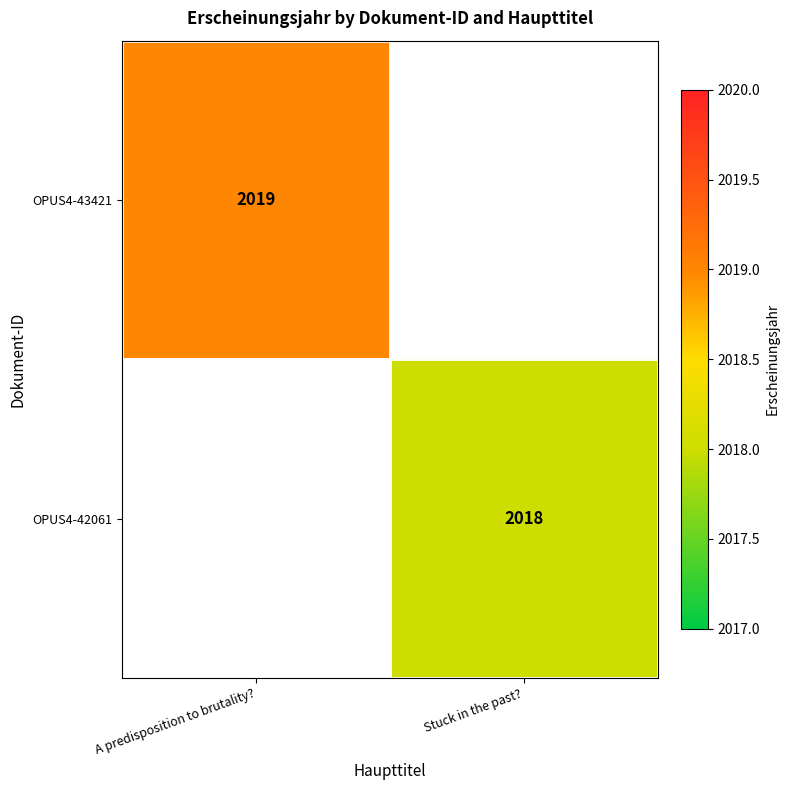

Is the value of OPUS4-42061 at Stuck in the past? greater than the value of OPUS4-43421 at A predisposition to brutality??

No